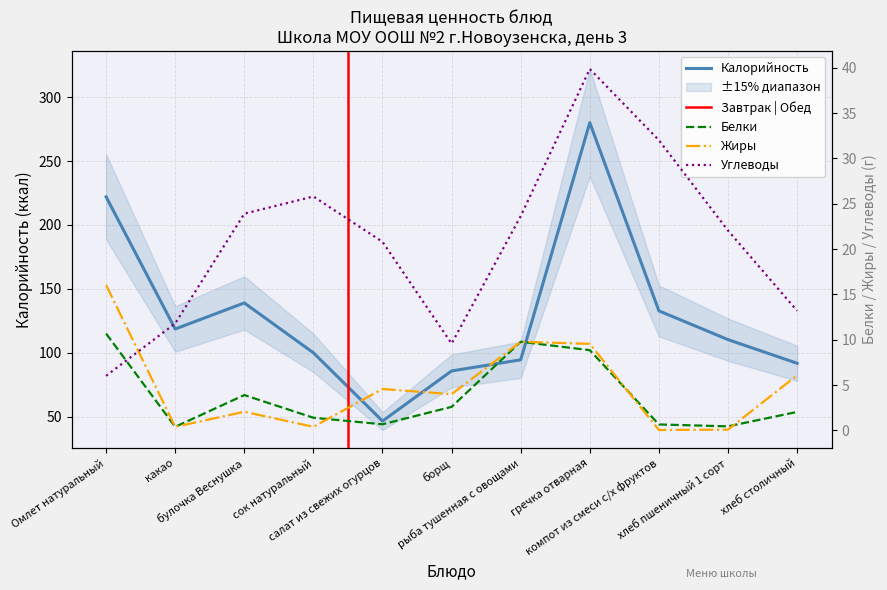

Count the number of categories in the chart.

11